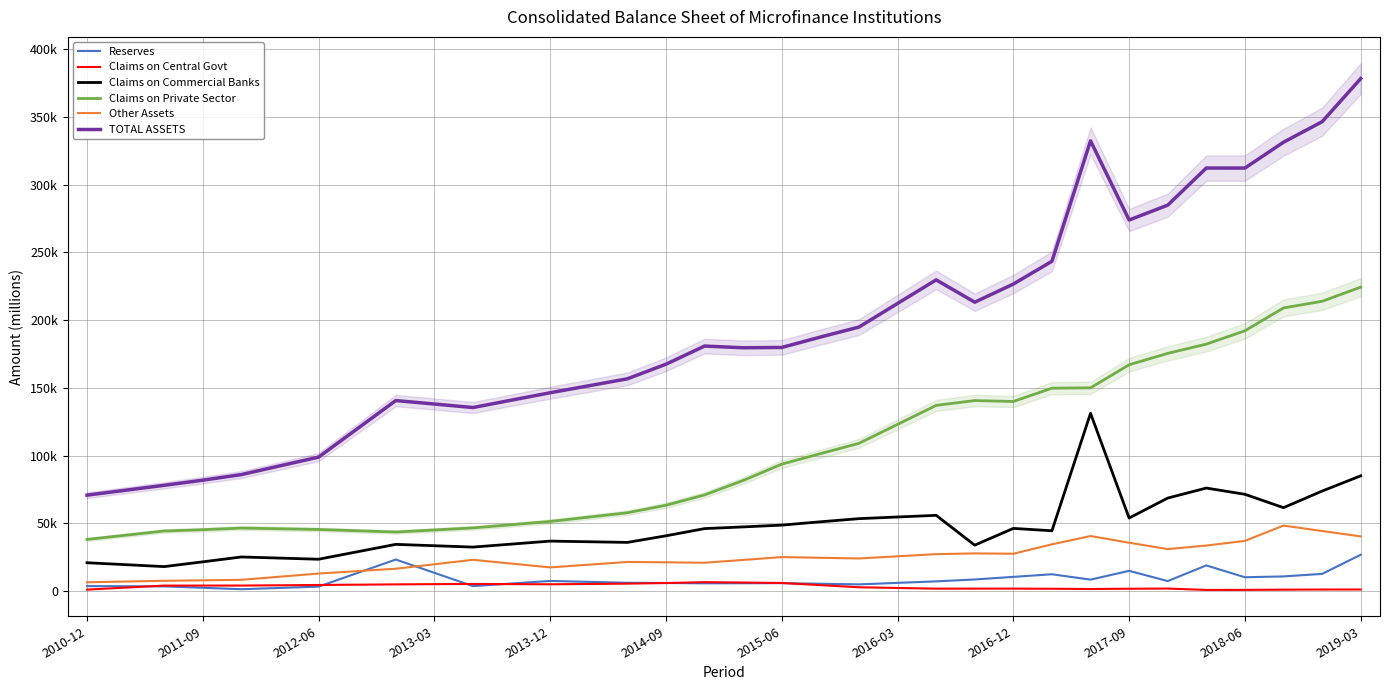

Does the chart display data point markers on the line(s)?

No